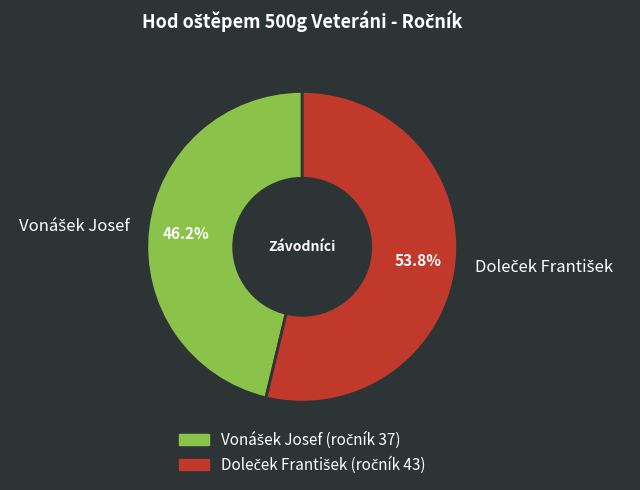

Is there a majority slice in this chart?

Yes